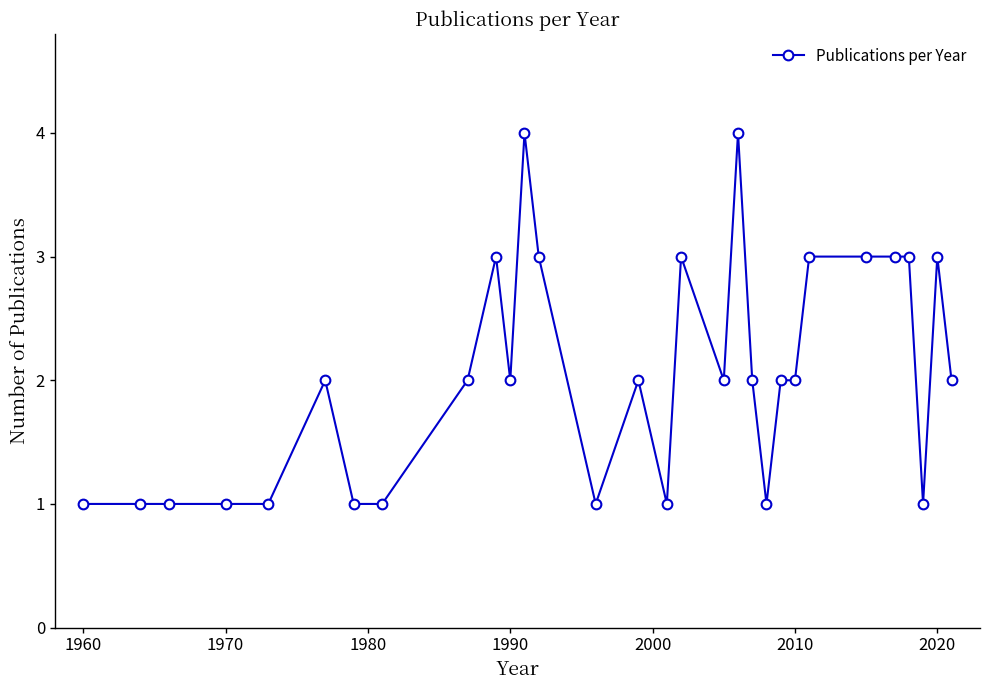

What is the sum of all values?

61